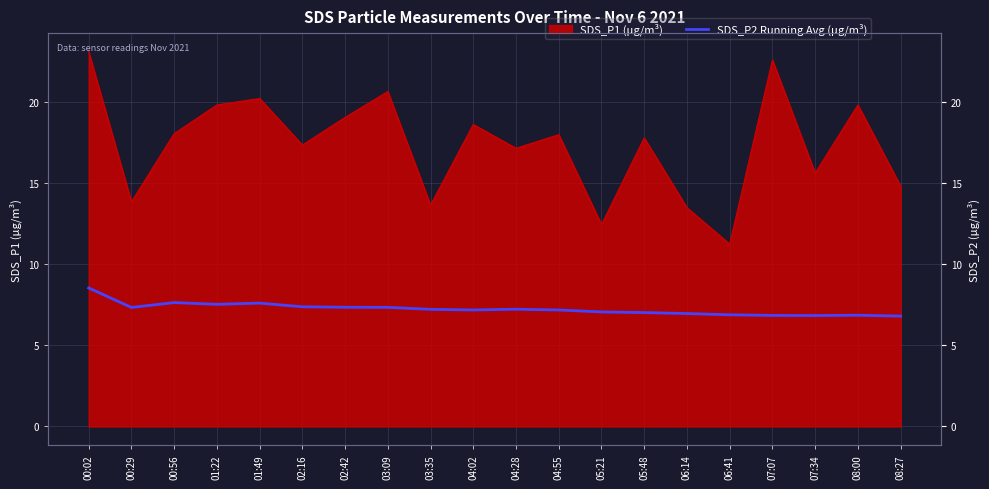

At which label is the value closest to 7?

05:48